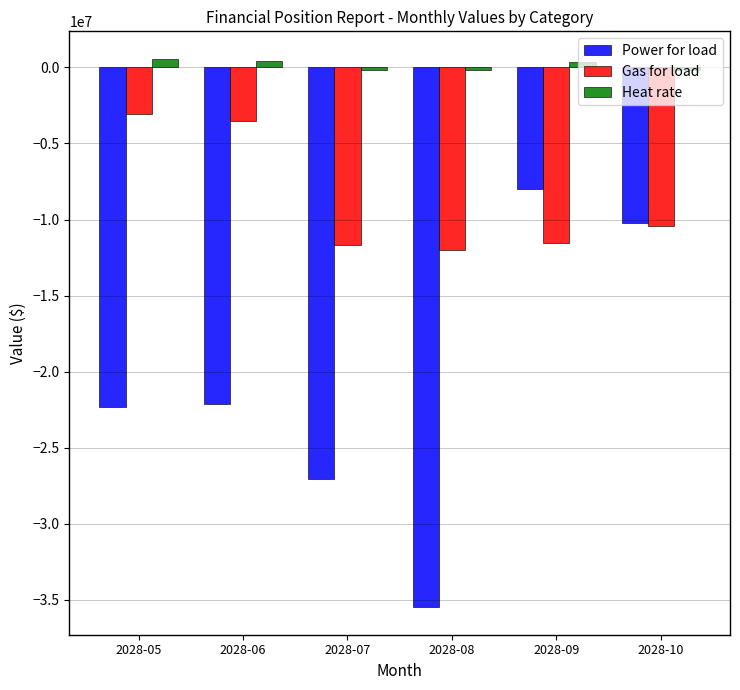

What is the difference between the maximum and minimum values in the Power for load series?

27494902.4